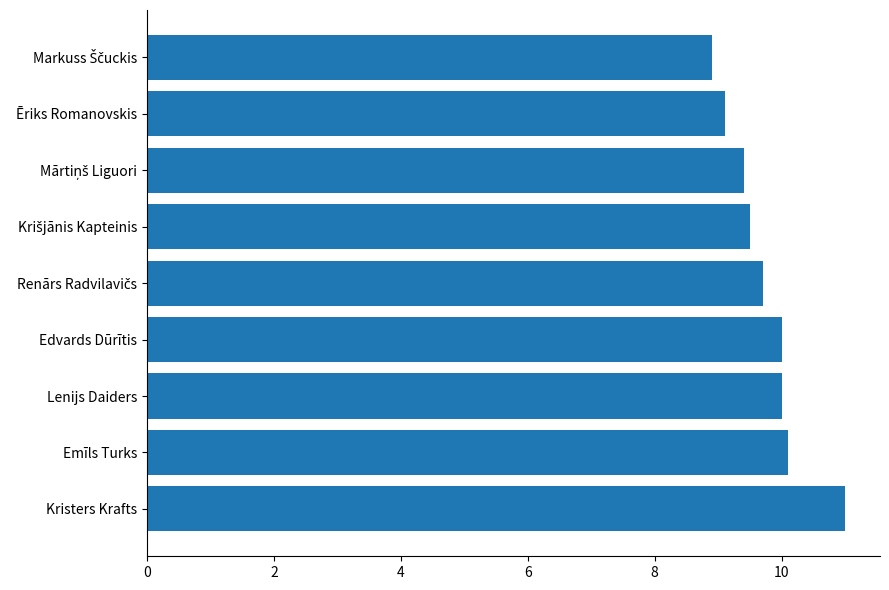

Reading bottom to top, transcribe all the data shown in this chart.

11.0	10.1	10.0	10.0	9.7	9.5	9.4	9.1	8.9